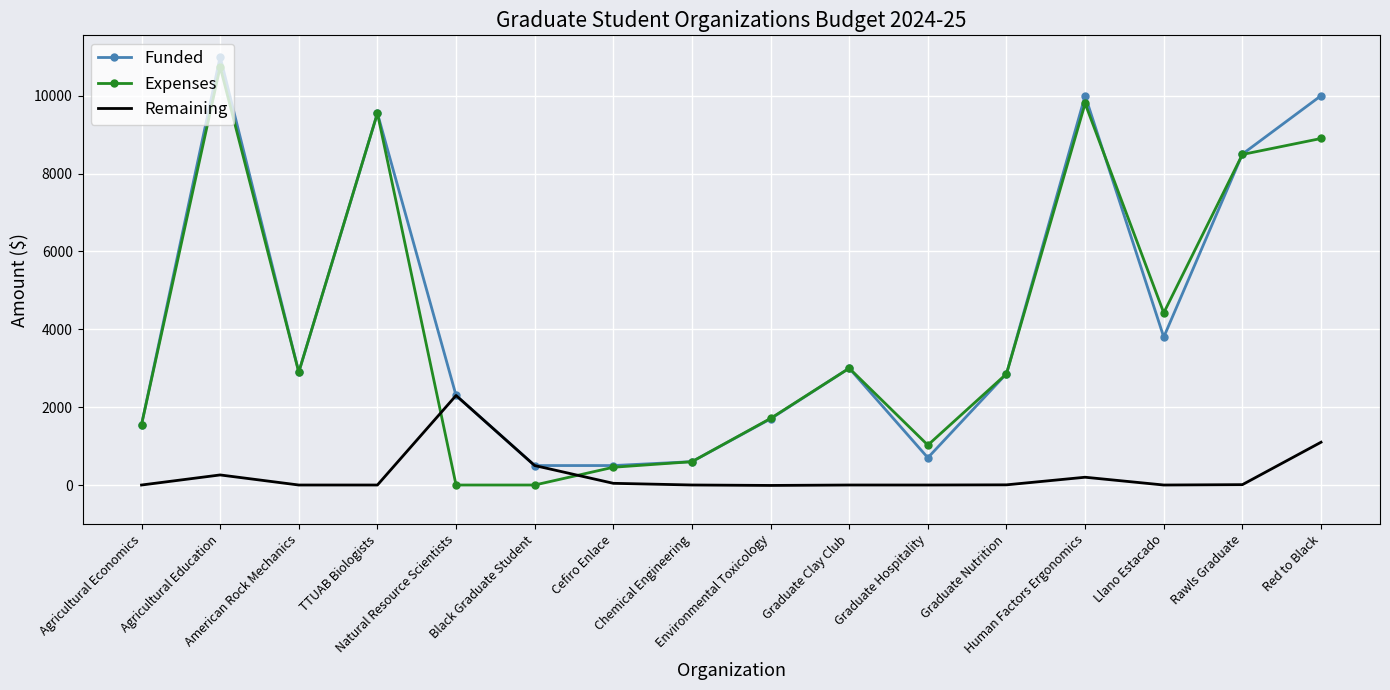

What is the total value across all series at Agricultural Education?

22000.0